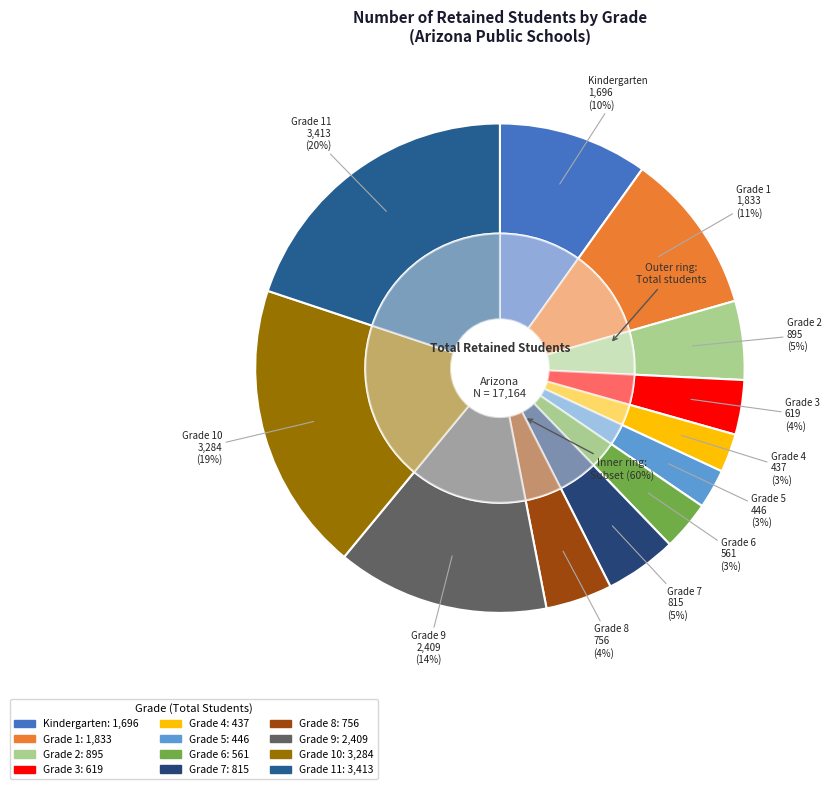

Which slice is the smallest?

Grade 4